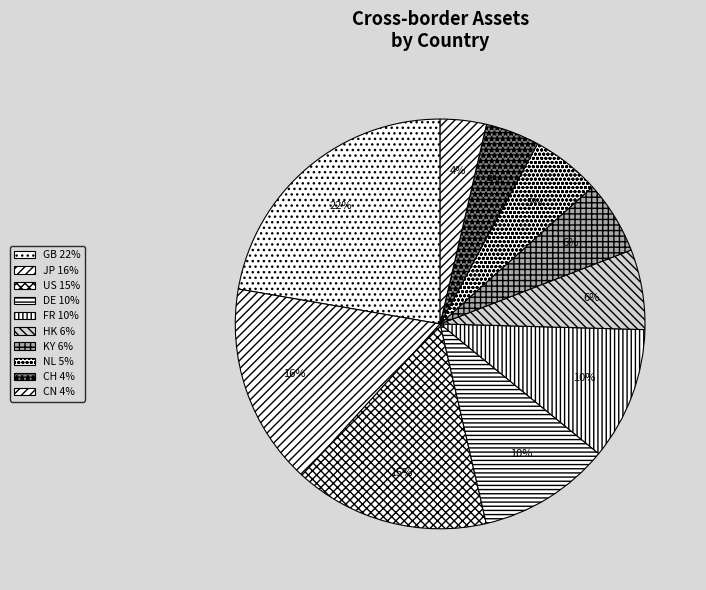

What is the change in value from KY to CN?

-0.4